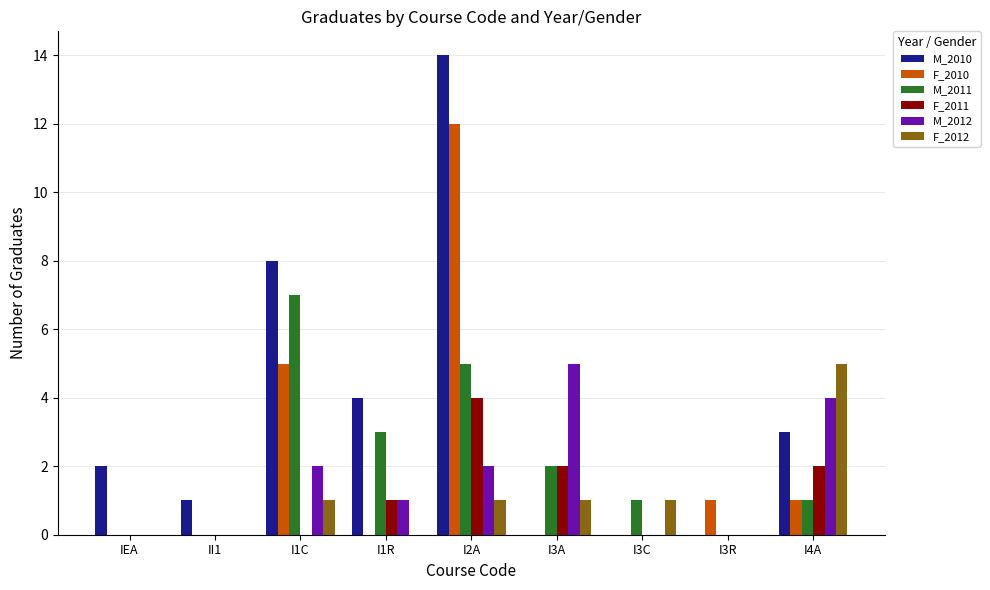

Count the M_2011 values in the range 0 to 3.

7